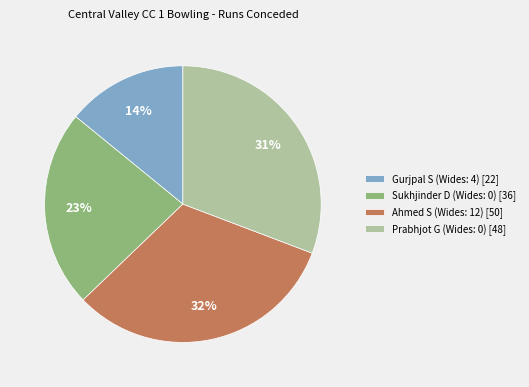

Combined, do Sukhjinder D (Wides: 0) [36] and Gurjpal S (Wides: 4) [22] account for over 50%?

No